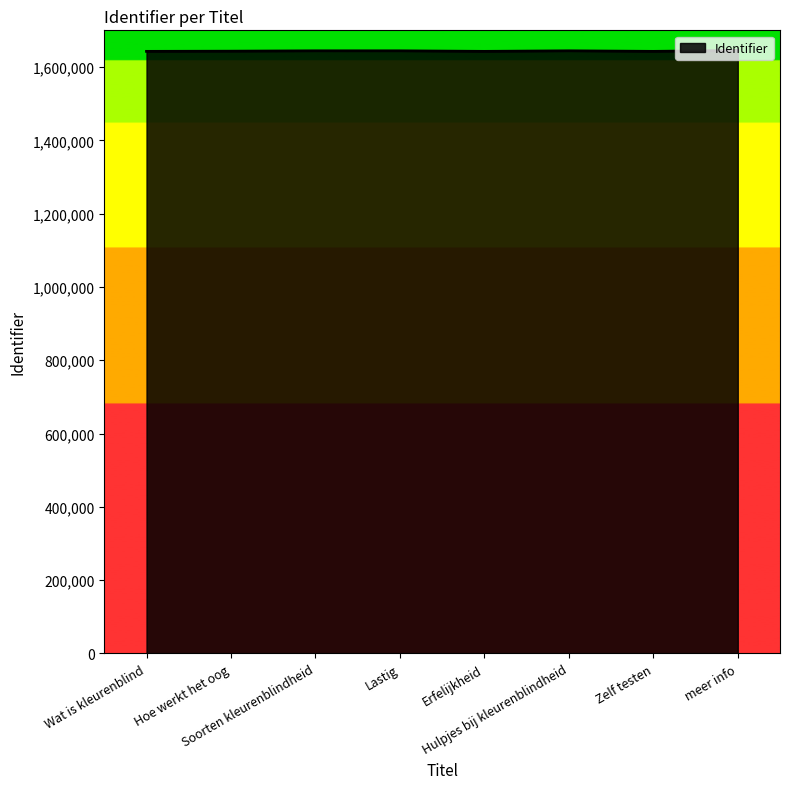

The value at Zelf testen is 1642600. True or false?

True